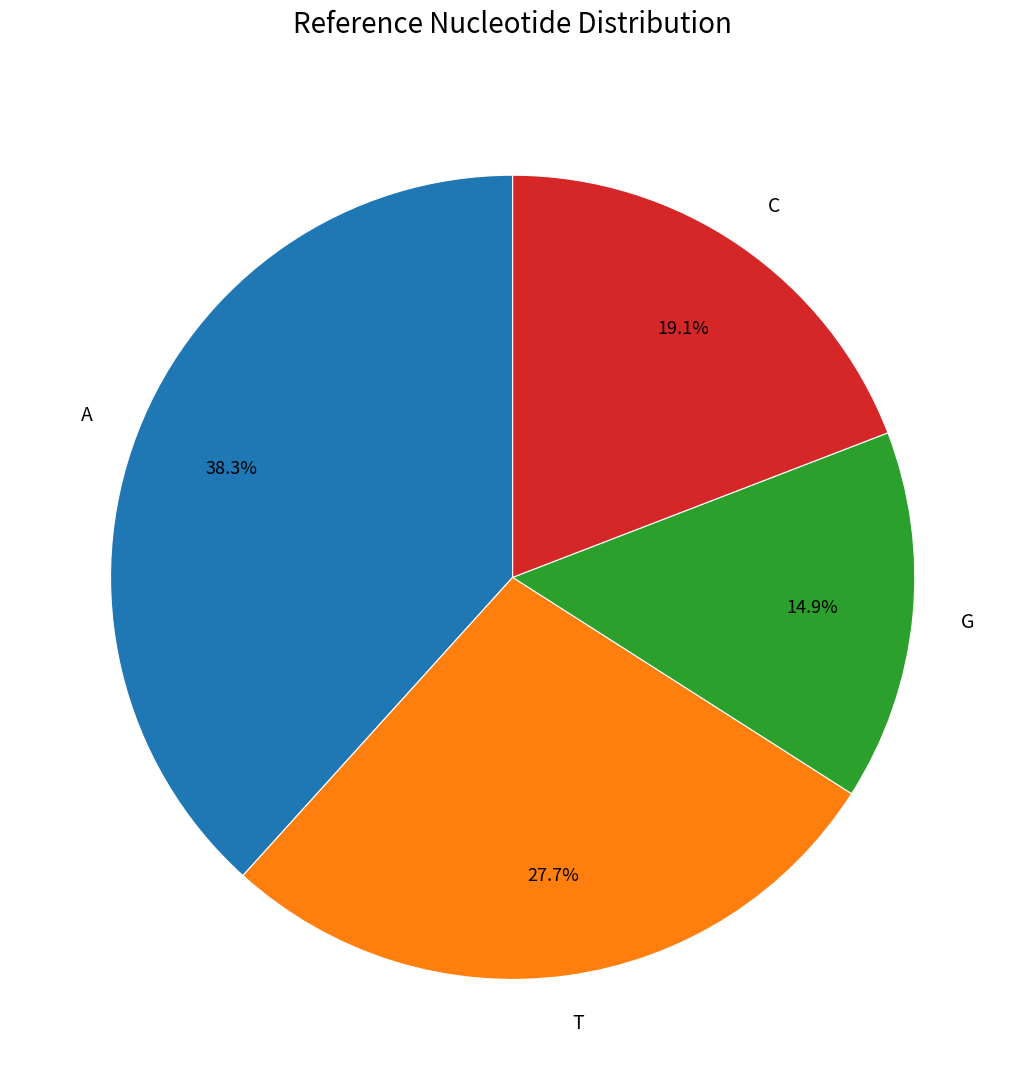

True or false: G accounts for 1% of the total.

False